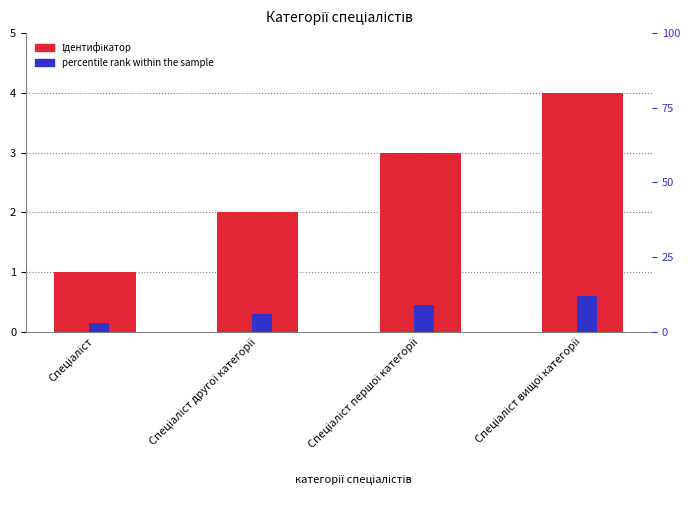

The percentile rank within the sample series shows 6 at Спеціаліст другої категорії. True or false?

True